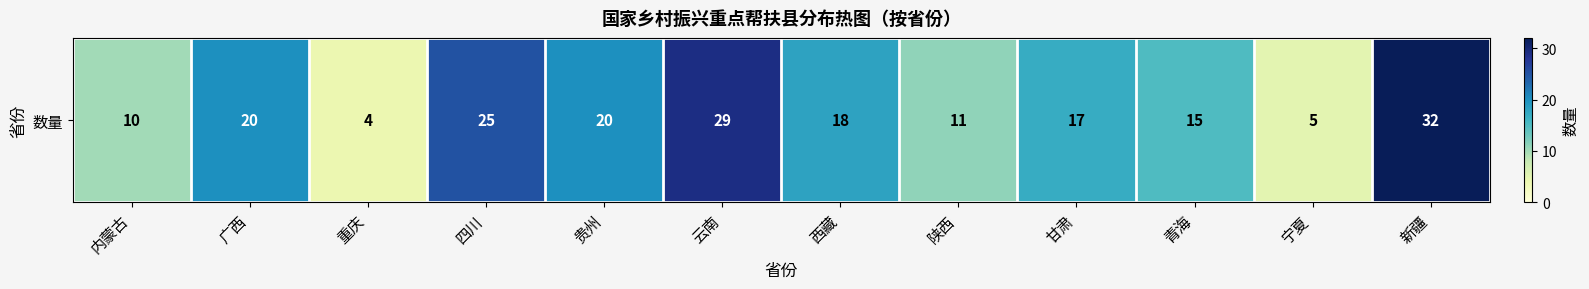

Reading right to left, transcribe all the data shown in this chart.

32	5	15	17	11	18	29	20	25	4	20	10